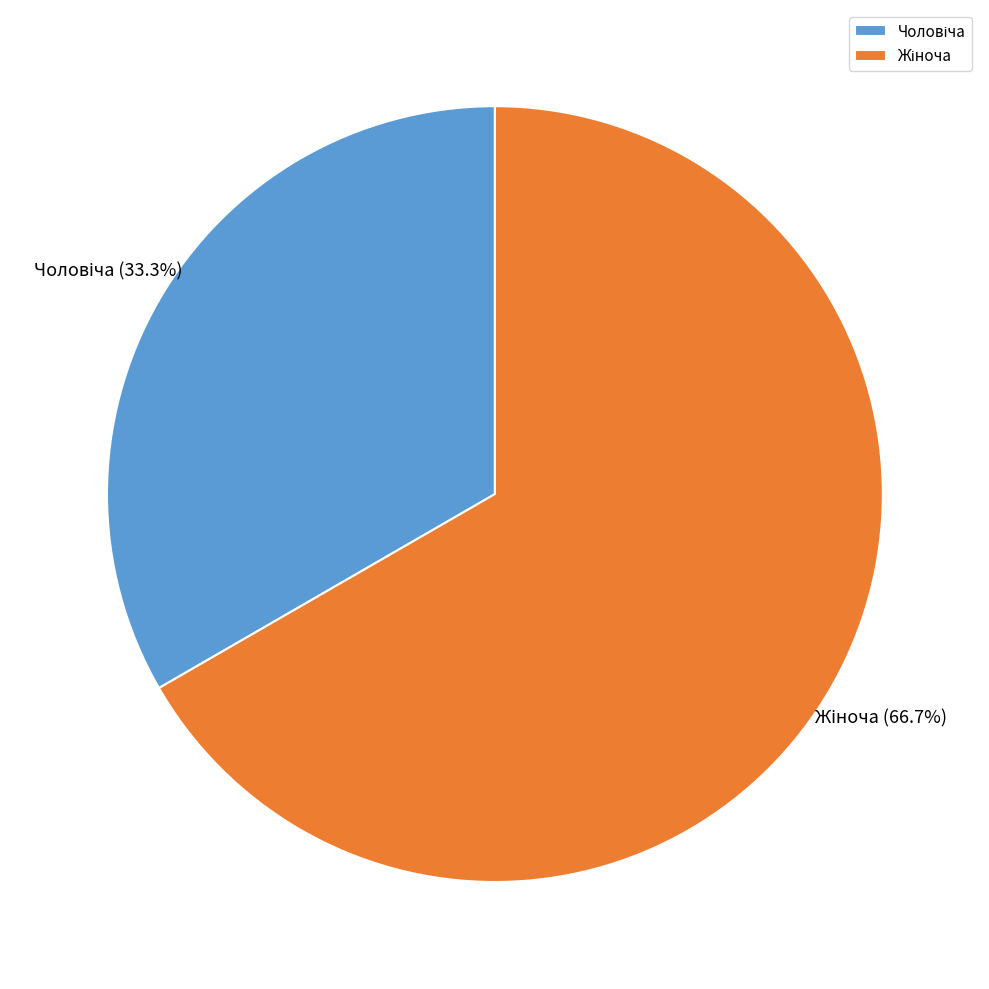

To the nearest percent, what is the difference between the largest and smallest slice percentages?

33%